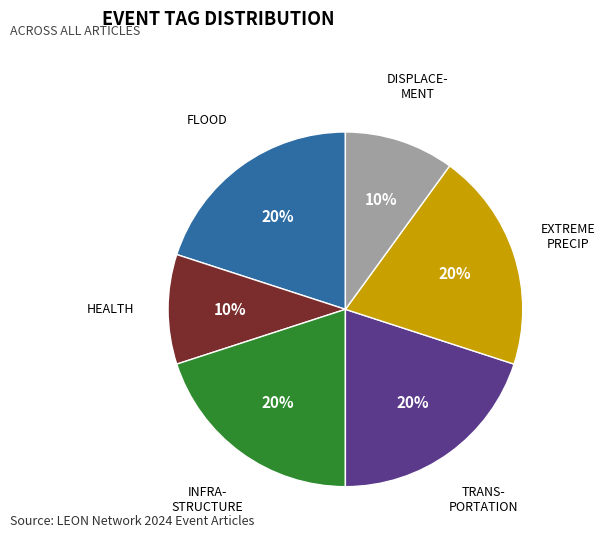

How many slices are in this pie chart?

6